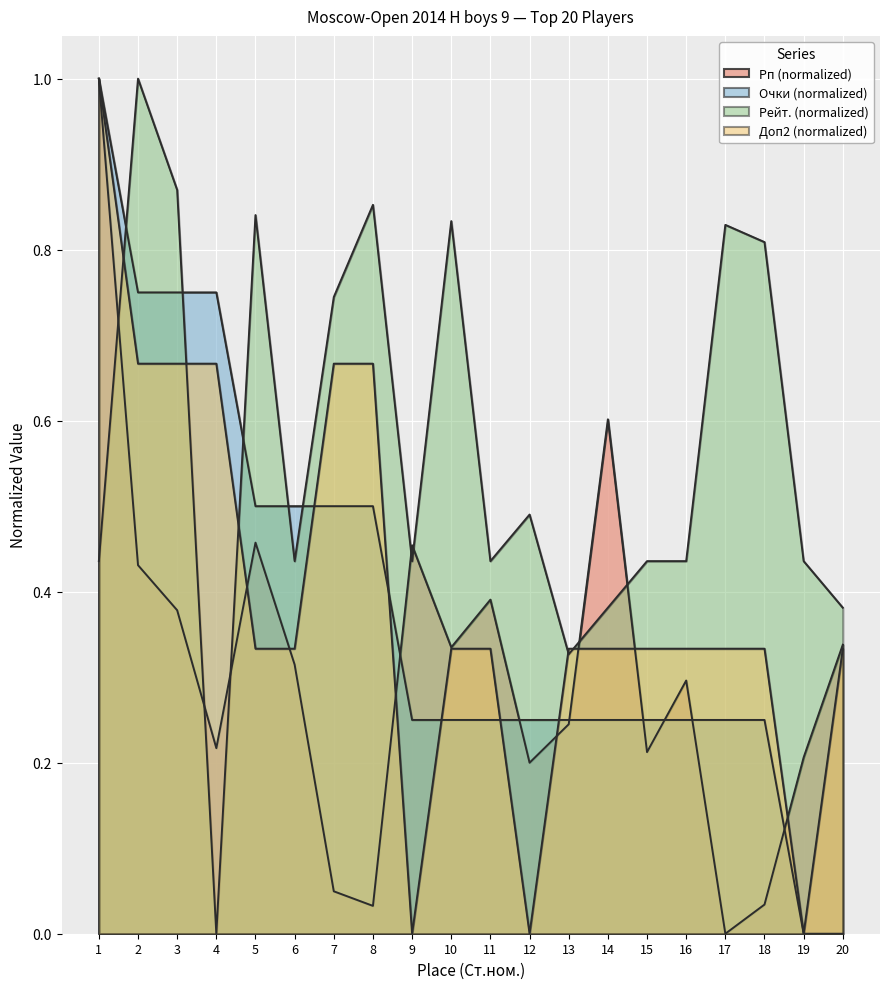

Reading left to right, transcribe all the data shown in this chart.

Рп: 1.0	0.4	0.4	0.2	0.5	0.3	0.0	0.0	0.5	0.3	0.4	0.2	0.2	0.6	0.2	0.3	0.0	0.0	0.2	0.3
Доп2: 1.0	0.7	0.7	0.7	0.3	0.3	0.7	0.7	0.0	0.3	0.3	0.0	0.3	0.3	0.3	0.3	0.3	0.3	0.0	0.3
Очки: 1.0	0.8	0.8	0.8	0.5	0.5	0.5	0.5	0.2	0.2	0.2	0.2	0.2	0.2	0.2	0.2	0.2	0.2	0.0	0.0
Рейт.: 0.4	1.0	0.9	0.0	0.8	0.4	0.7	0.9	0.4	0.8	0.4	0.5	0.3	0.4	0.4	0.4	0.8	0.8	0.4	0.4